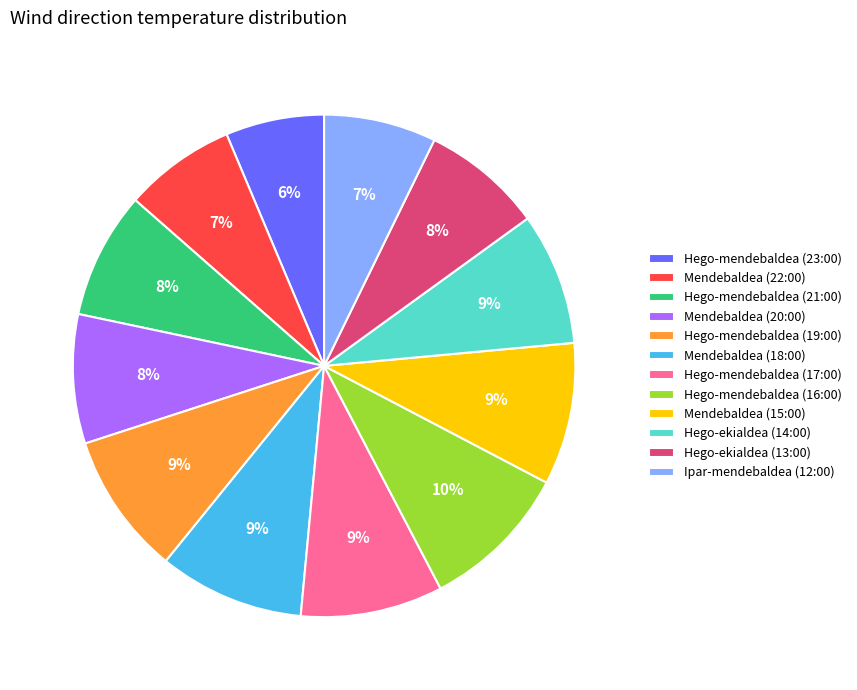

Is there any slice that represents more than half of the pie?

No